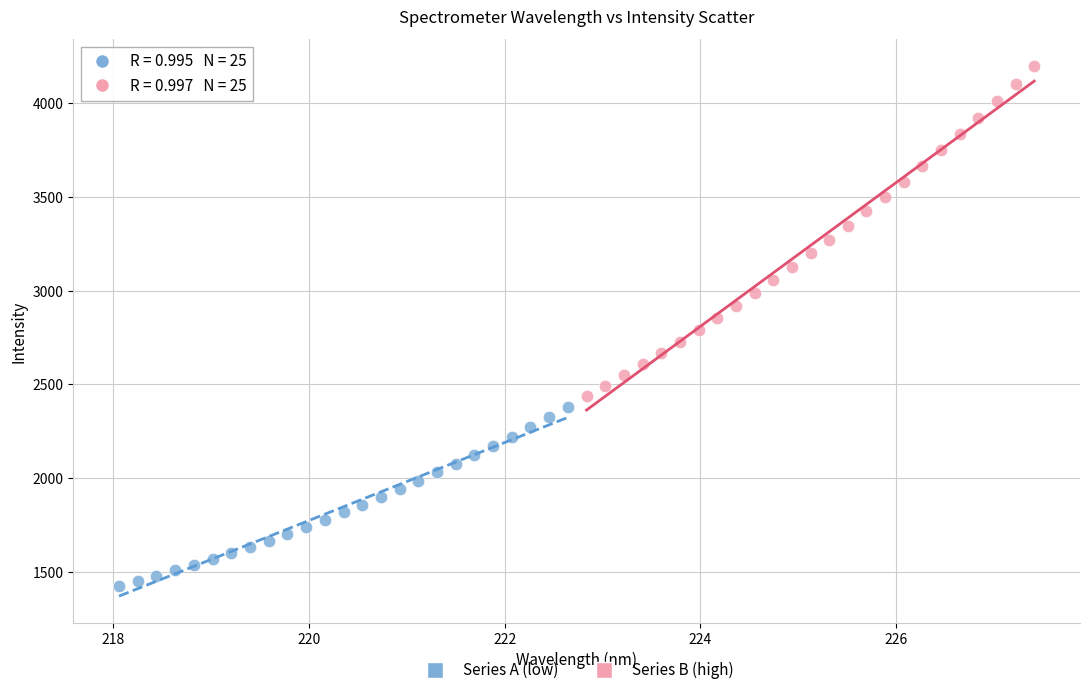

Which series has the widest spread of Y values?

Series B (high)